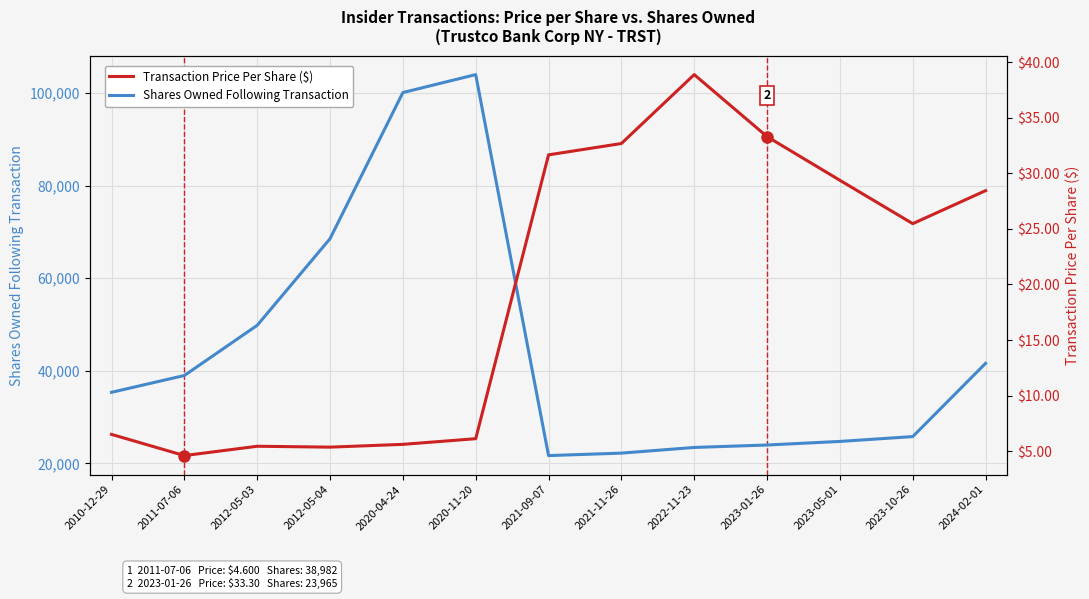

What position from the right is 2010-12-29?

13